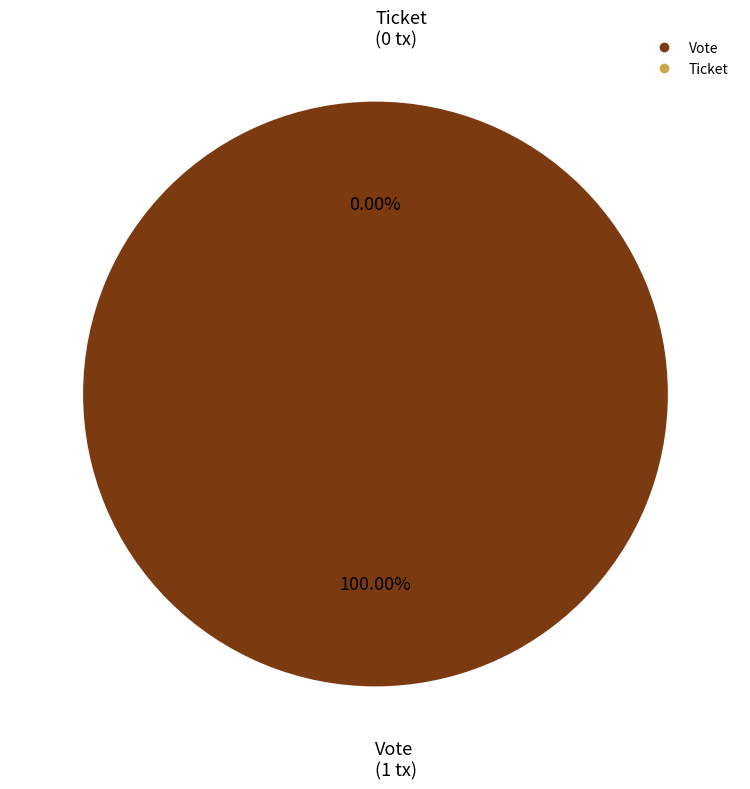

What is the majority slice?

Vote